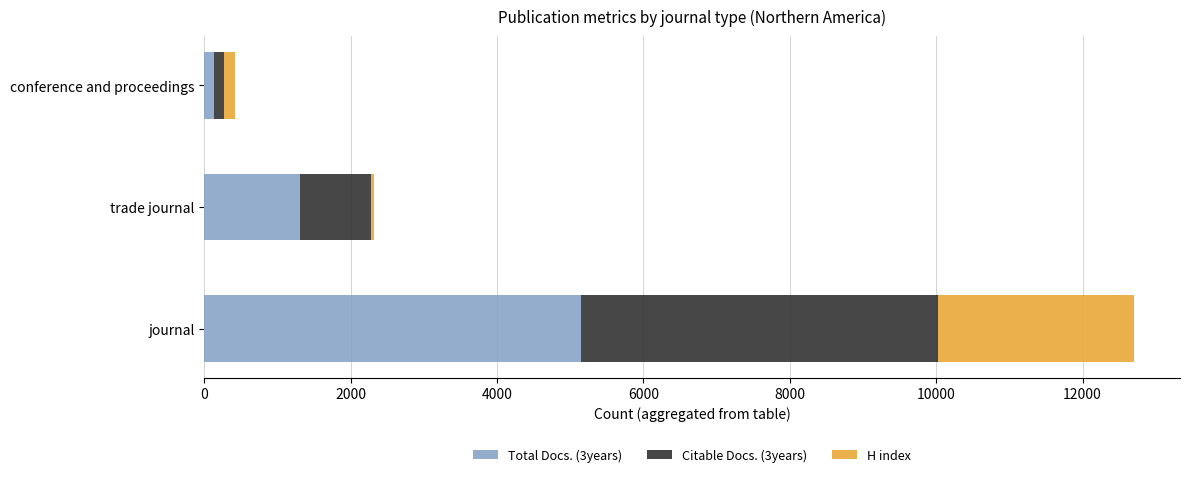

At which category is the sum across all series the highest?

journal